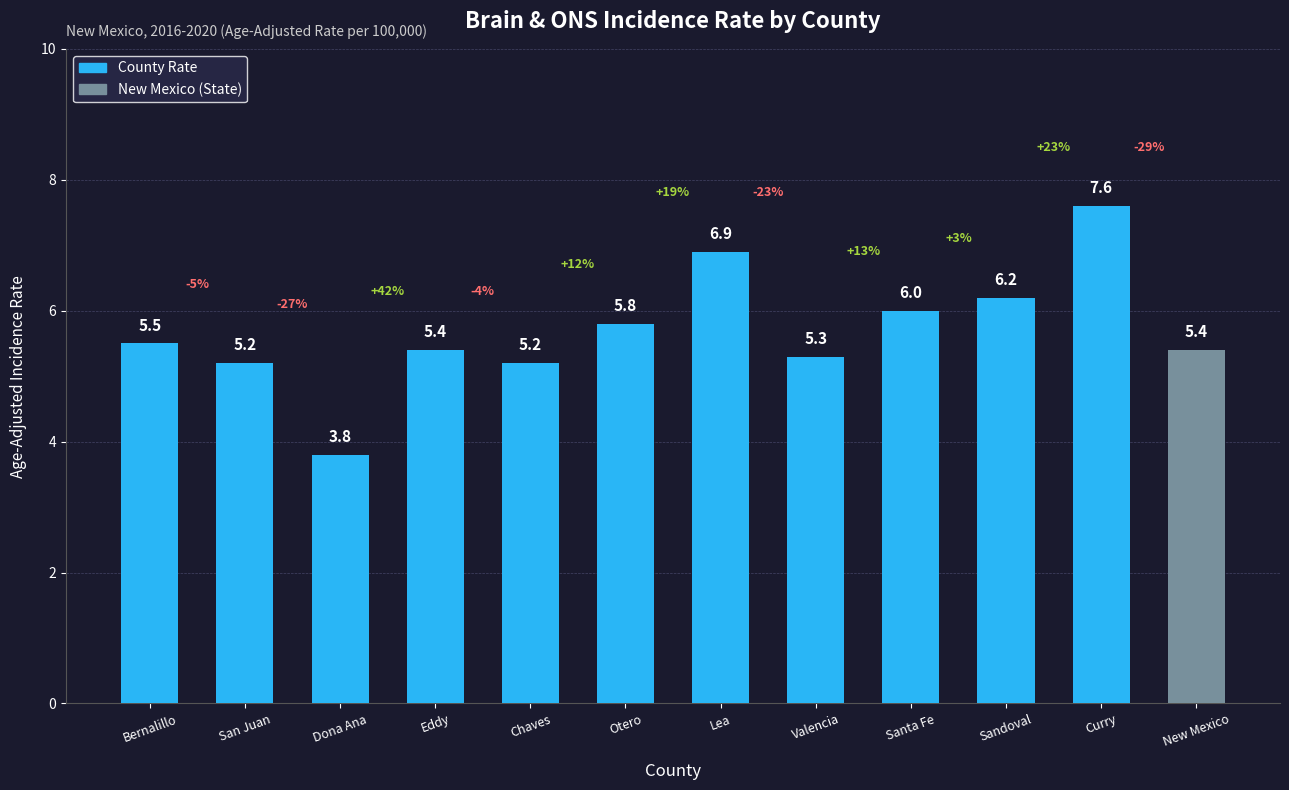

How many categories are shown in the chart?

12